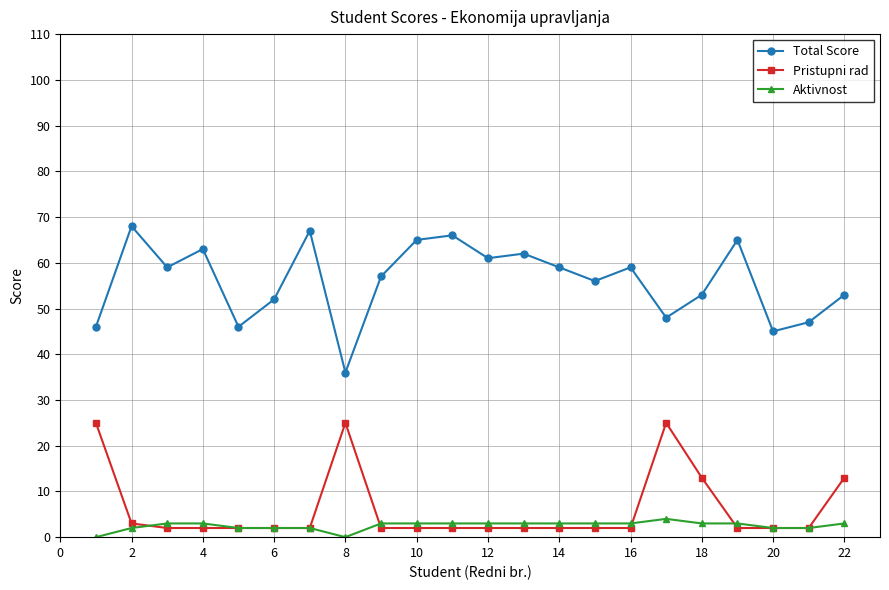

List the series in order of their peak value, lowest first.

Aktivnost, Pristupni rad, Total Score